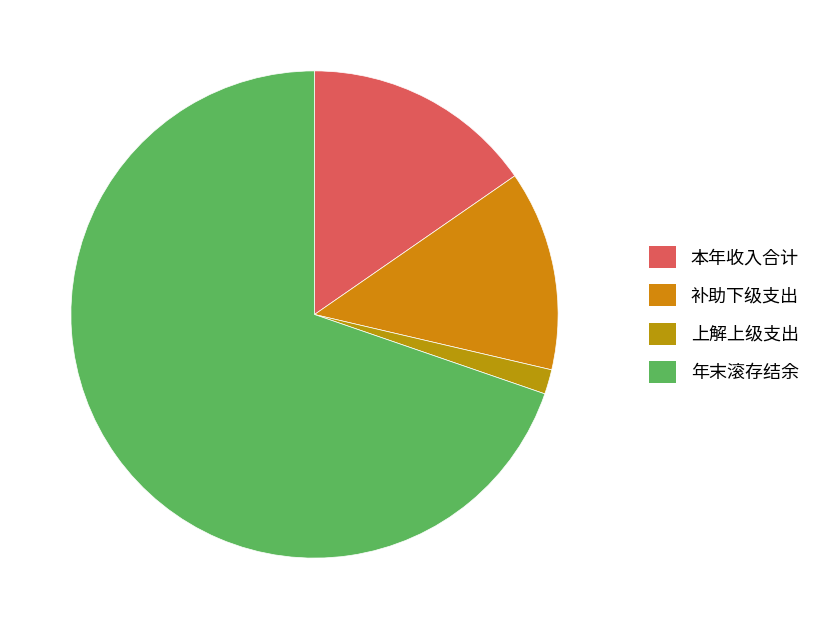

How many slices are in this pie chart?

4